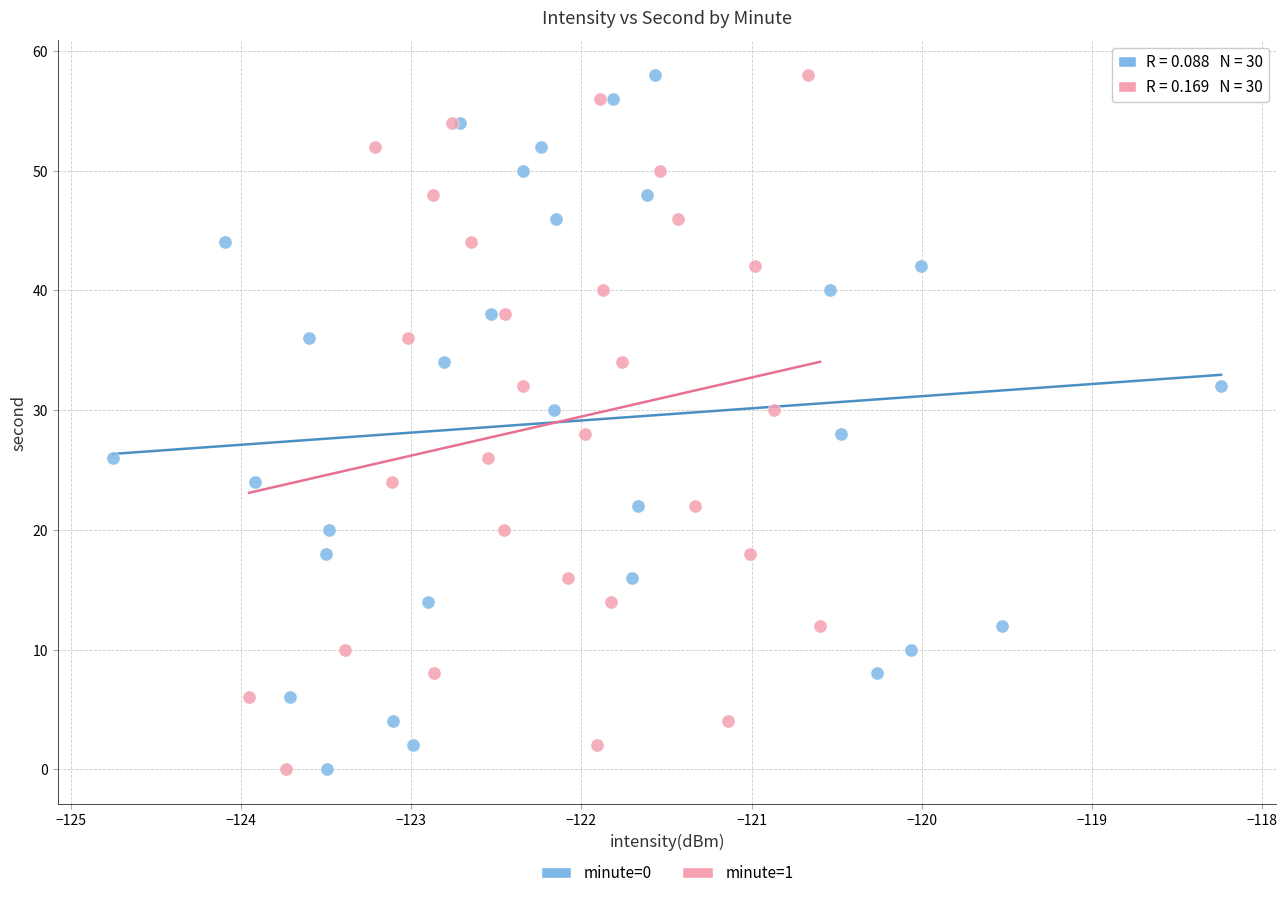

What are all the series names shown in the legend?

minute=0, minute=1